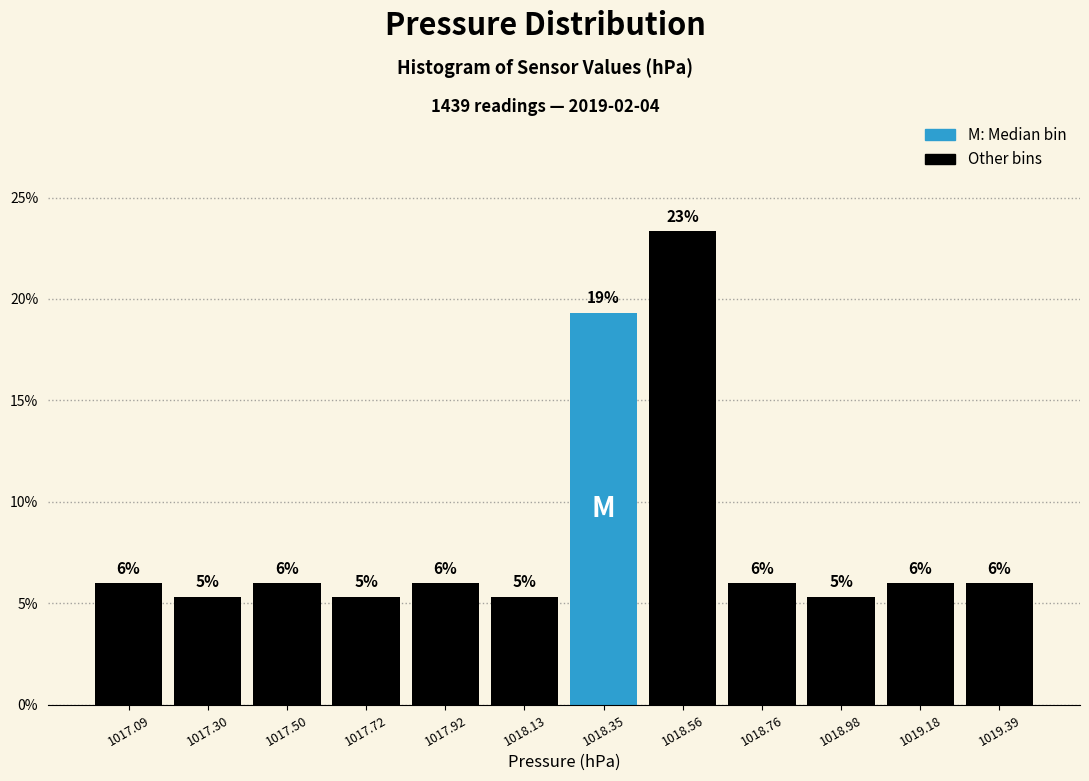

Over which range of the x-axis is the bar tallest?

1018.45 to 1018.66